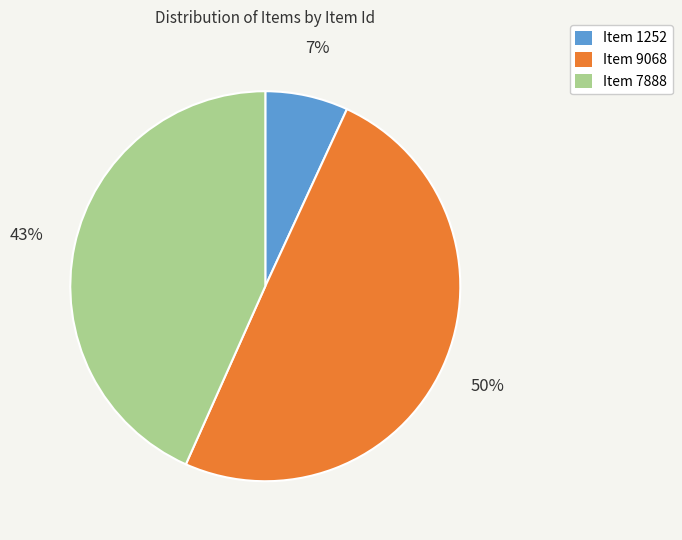

Which slice is the smallest?

Item 1252